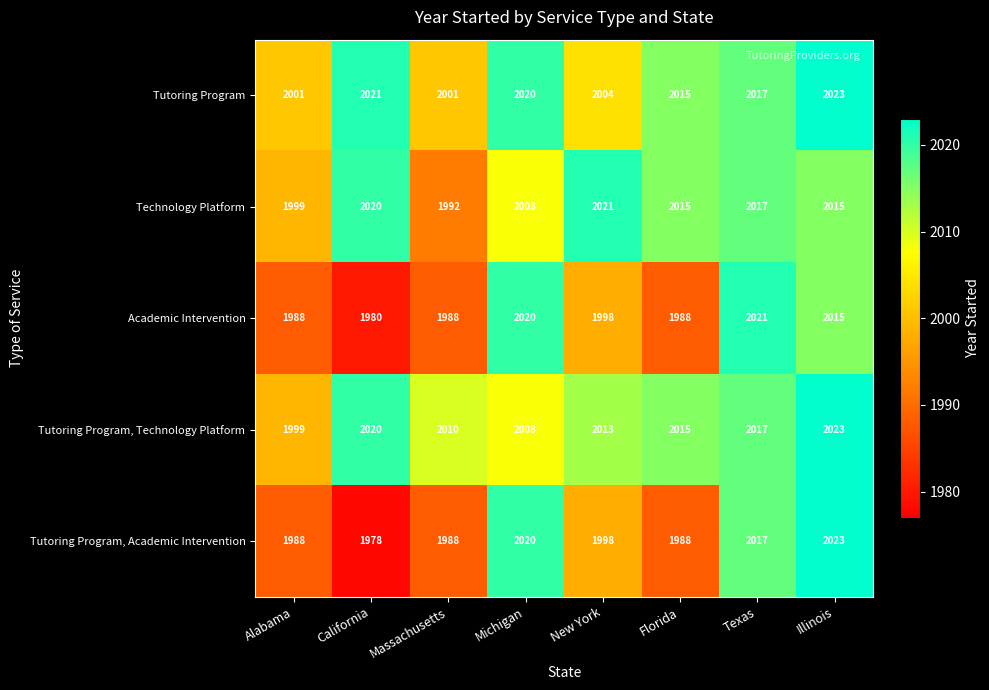

Is the value of Tutoring Program, Academic Intervention at Michigan greater than the value of Tutoring Program at Alabama?

Yes